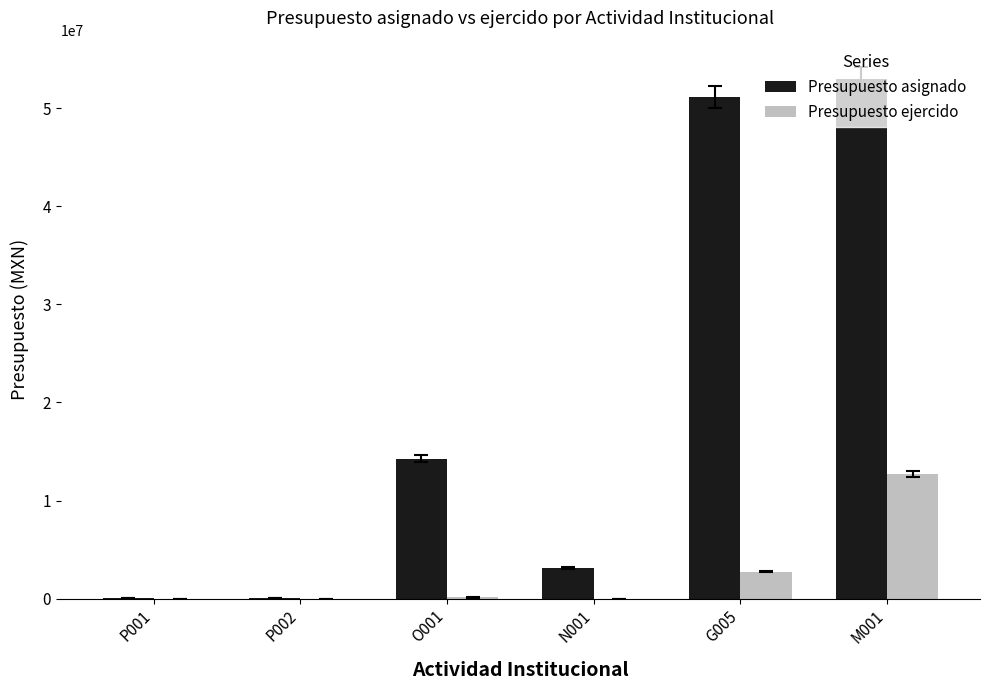

True or false: Presupuesto asignado has a value of 29776129.3 at M001.

False